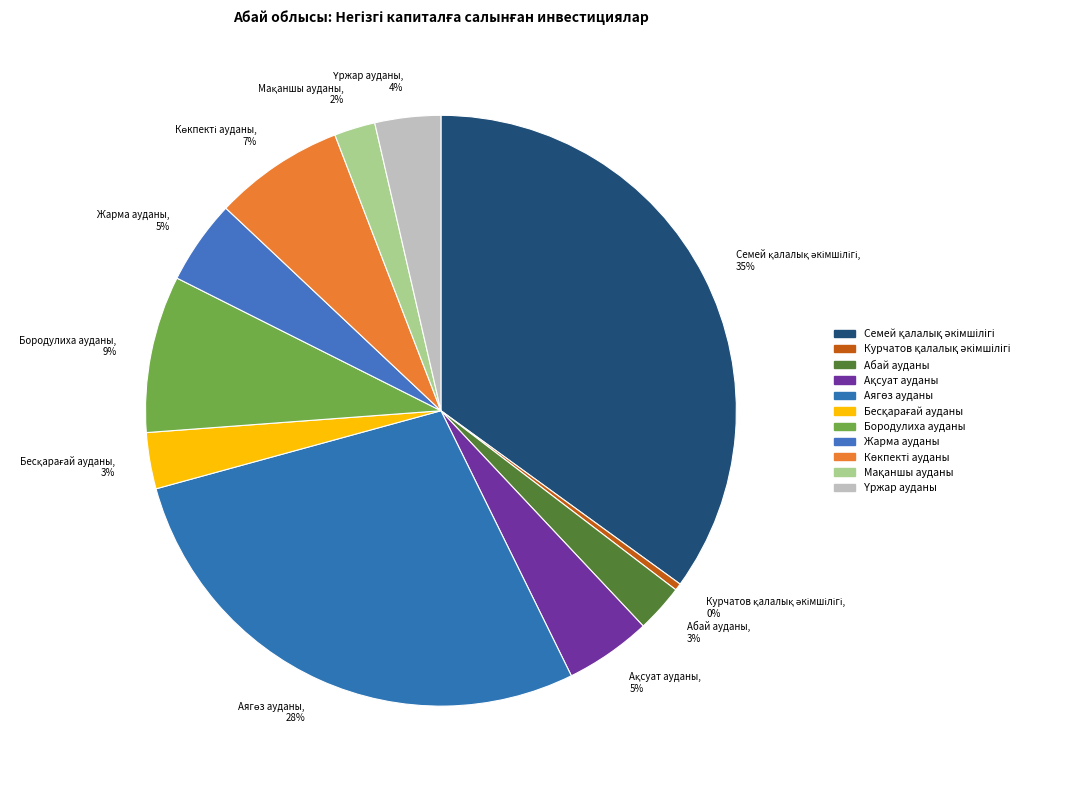

To the nearest percent, what is the average slice percentage?

9%